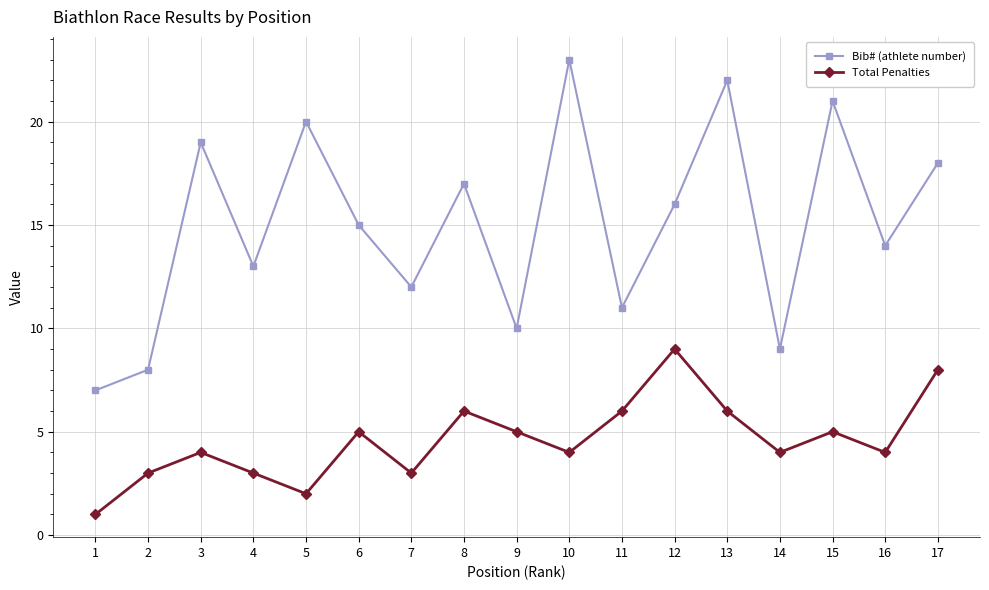

How many interior local valleys does the Total Penalties series have?

5